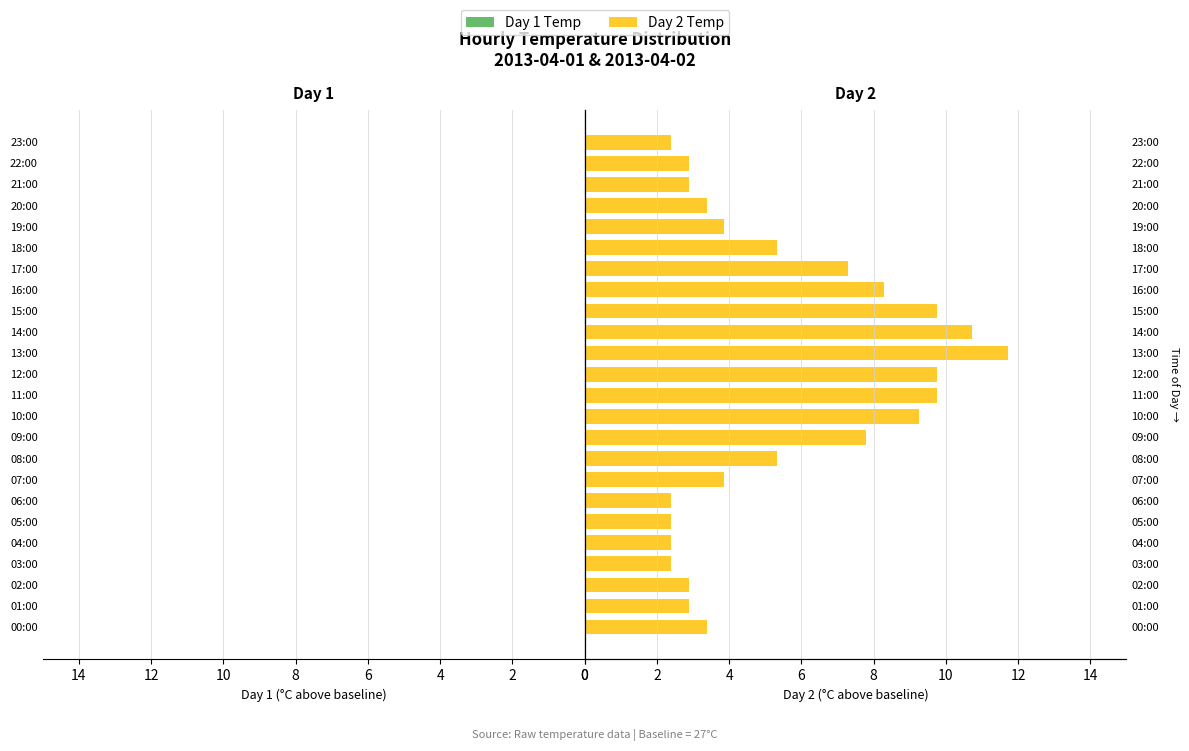

Rank the series at 12:00 from highest to lowest value.

Day 2 Temp, Day 1 Temp